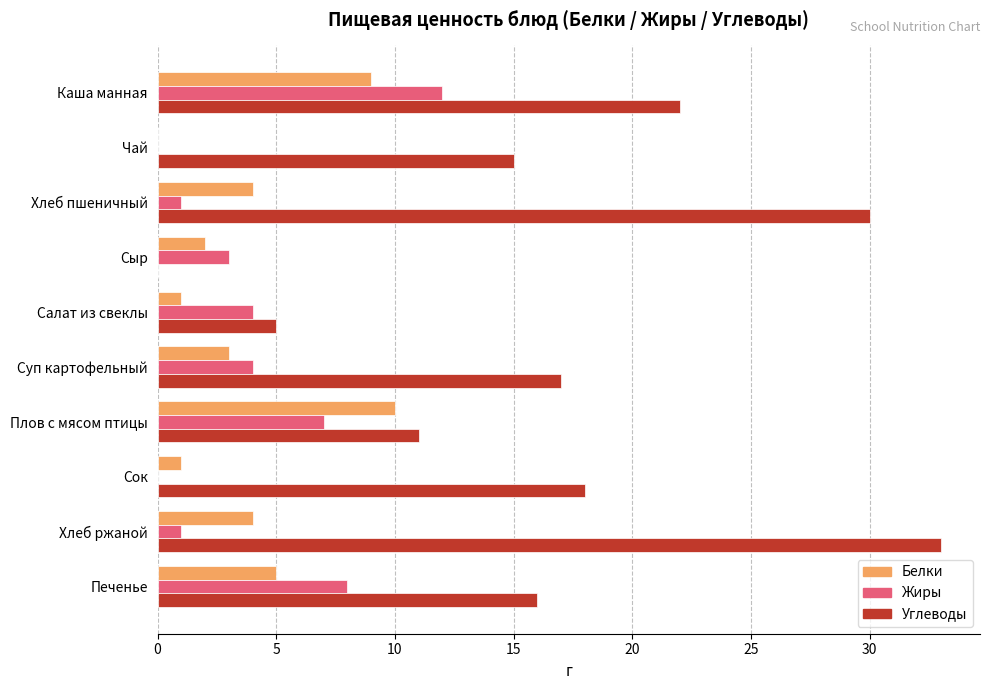

What is the sum of all Жиры values?

40